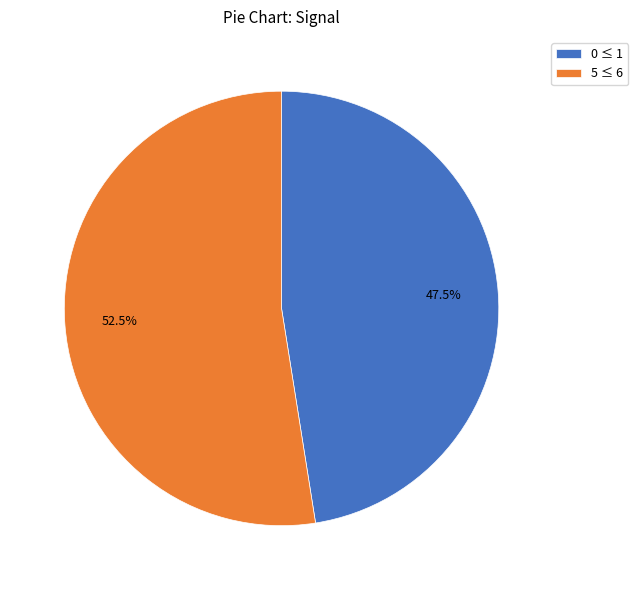

Count the number of slices in the pie.

2